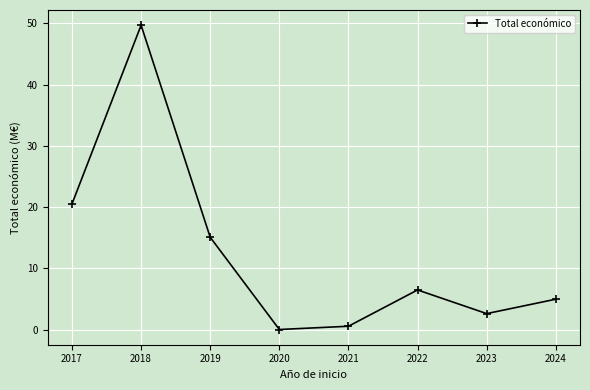

Rank the categories by value from lowest to highest.

2020, 2021, 2023, 2024, 2022, 2019, 2017, 2018